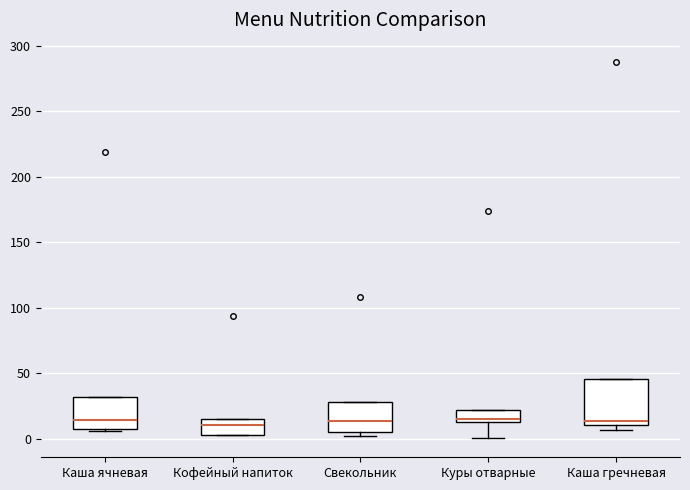

Reading left to right, read every box against the y-axis: the position of its median line, the range the box covers, and the ends of its whiskers. The values are not printed on the chart, so give them approximately, as read against the axis.

Каша ячневая: median 15, box 5 to 30, whiskers 5 to 30
Кофейный напиток: median 10, box 5 to 15, whiskers 5 to 15
Свекольник: median 15, box 5 to 30, whiskers 0 to 30
Куры отварные: median 15 (just above the box's lower edge), box 15 to 20, whiskers 0 to 20
Каша гречневая: median 15, box 10 to 45, whiskers 5 to 45